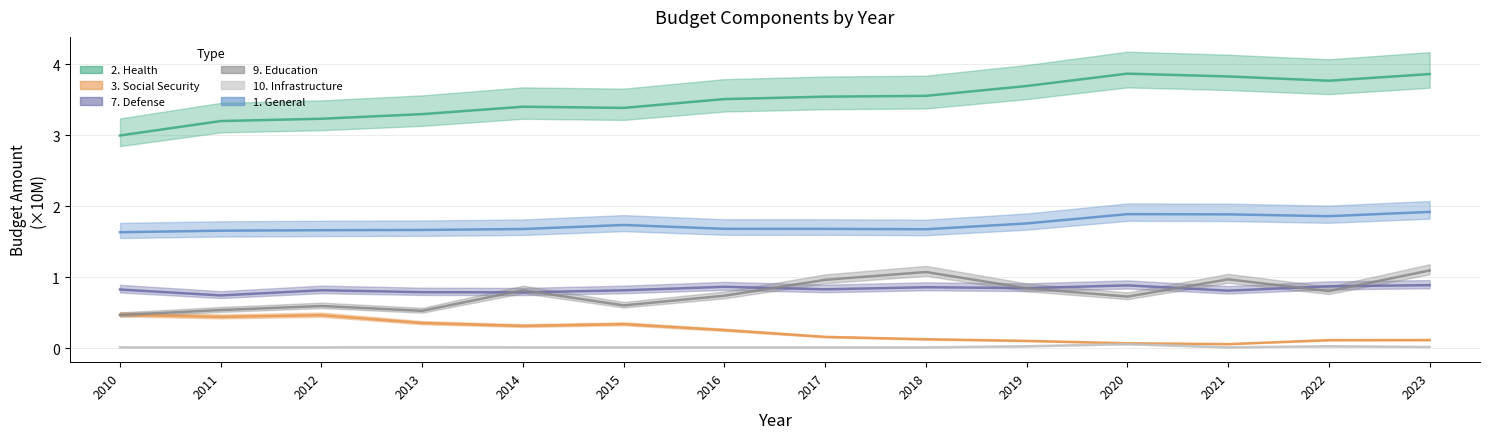

What is the average value of the 9. Education series?

0.8